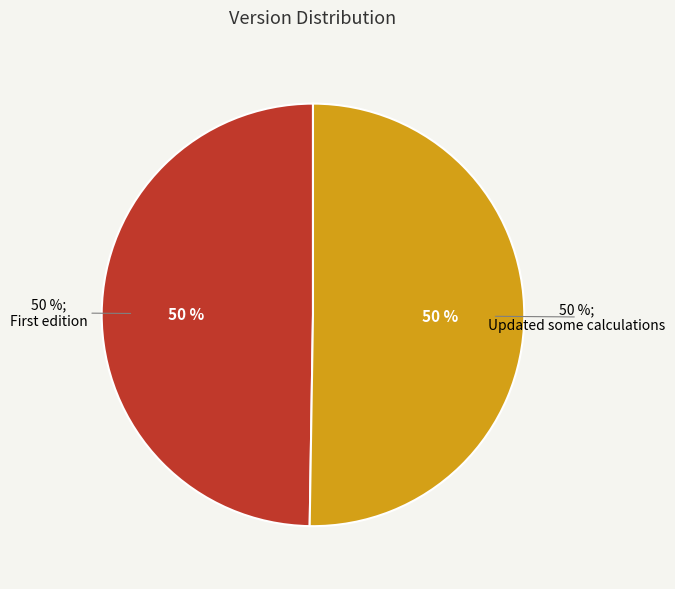

To the nearest percent, what portion does Updated some calculations represent?

50%